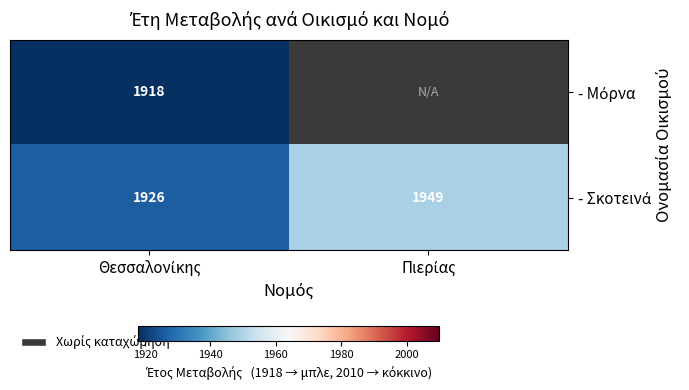

What is the greatest value displayed?

1949